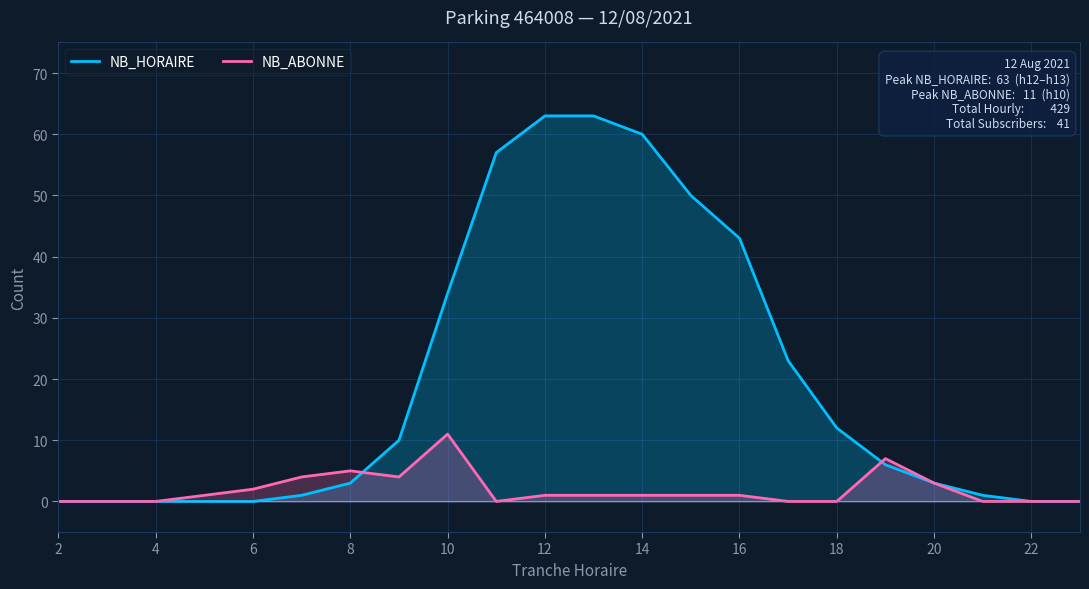

Which series has the largest range (max minus min)?

NB_HORAIRE